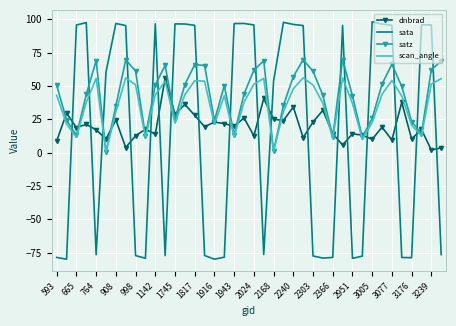

True or false: sata and scan_angle cross at least once.

True